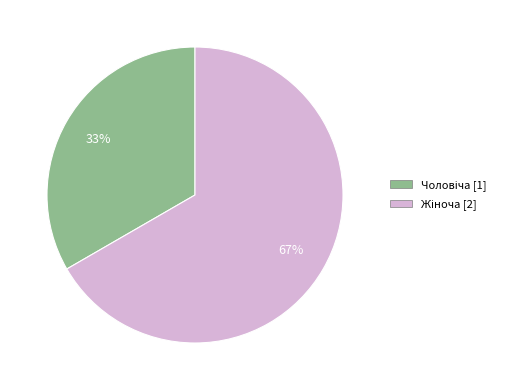

To the nearest percent, what is the average slice percentage?

50%